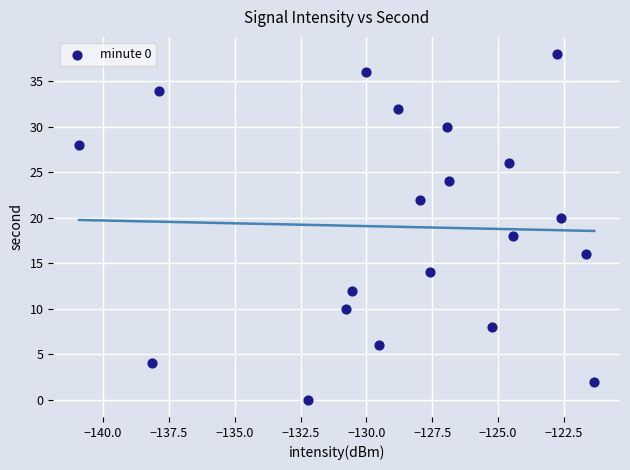

What is the range of Y values (max minus min)?

38